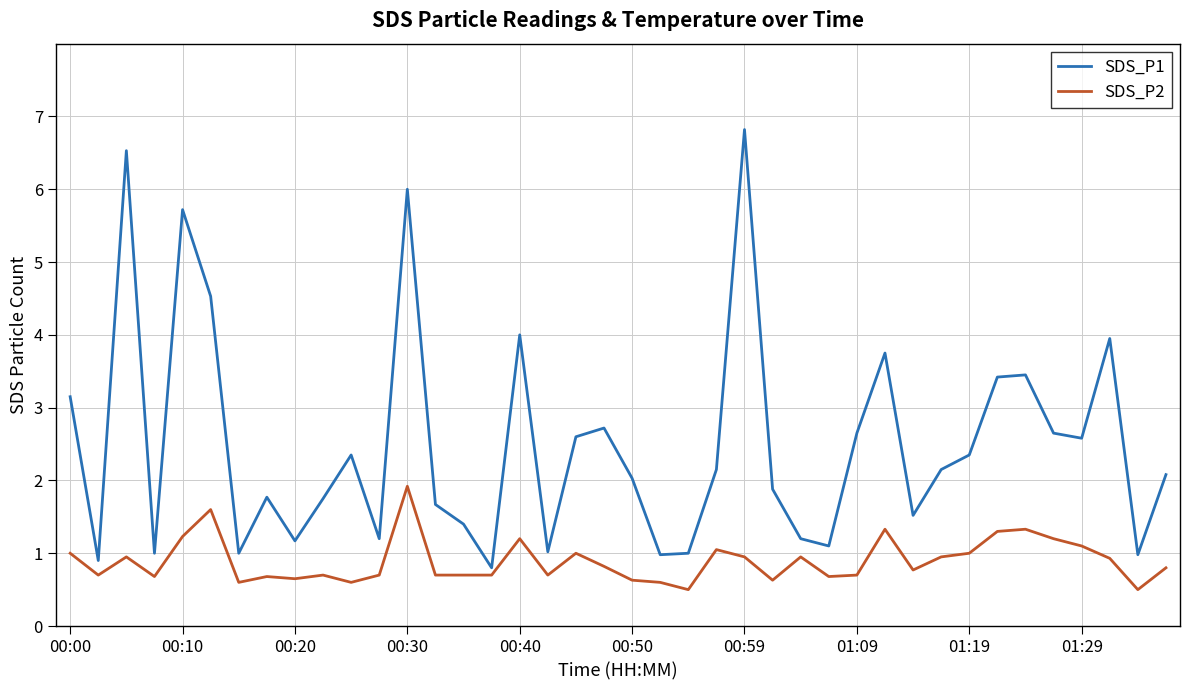

List the series in order of their peak value, highest first.

SDS_P1, SDS_P2